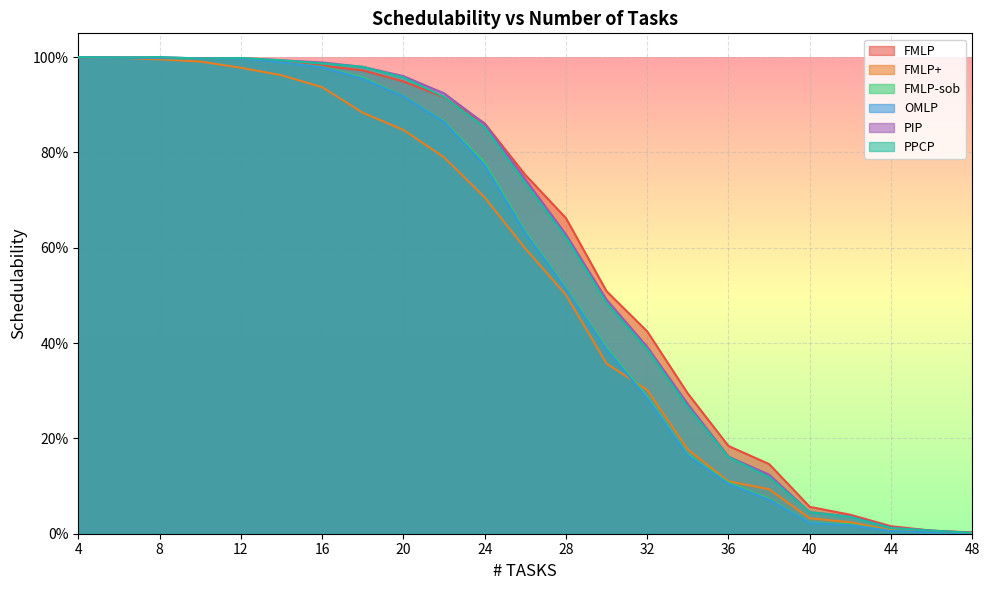

At which label does PIP reach its minimum?

48